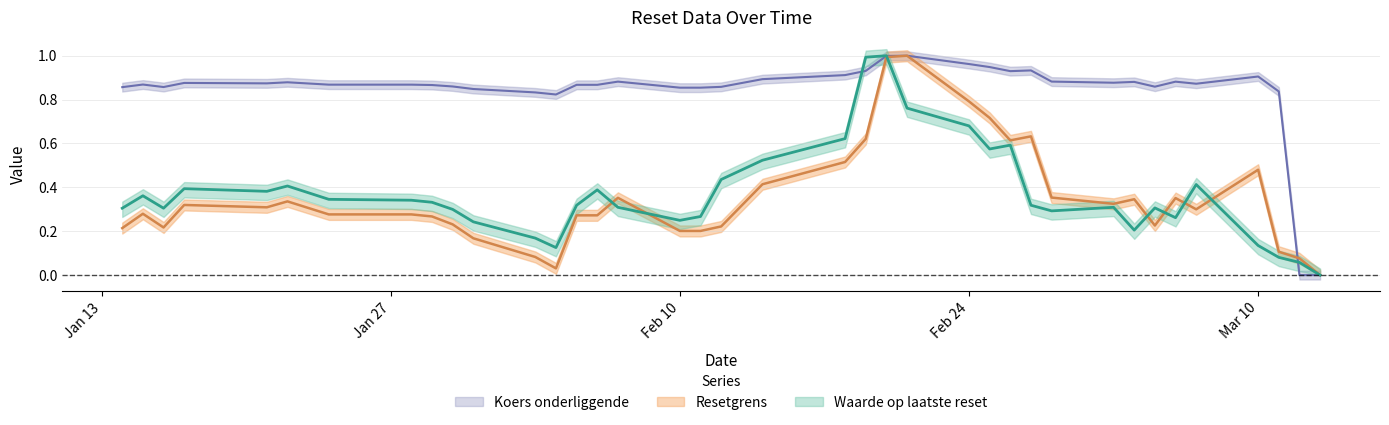

At how many categories does at least one series exceed 0?

37